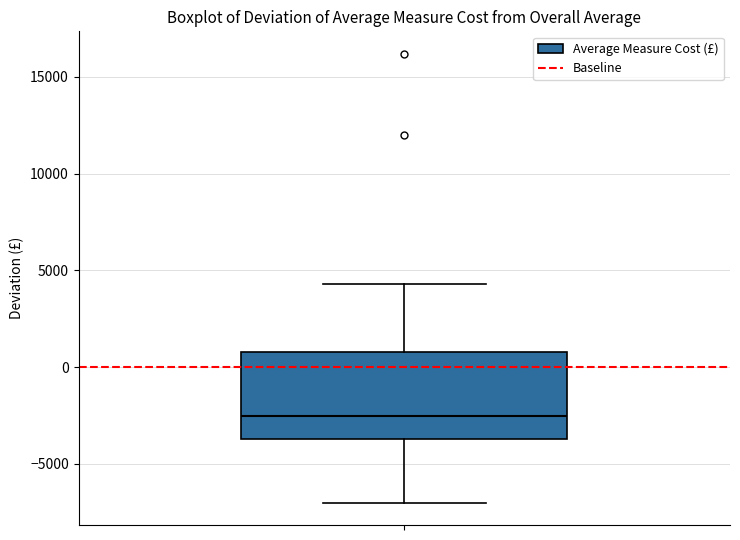

Read this box plot against the y-axis: the position of the median line, the range covered by the box, and the ends of both whiskers. The values are not printed on the chart, so give them approximately, as read against the axis.

median -2500, box -3500 to 1000, whiskers -7000 to 4500